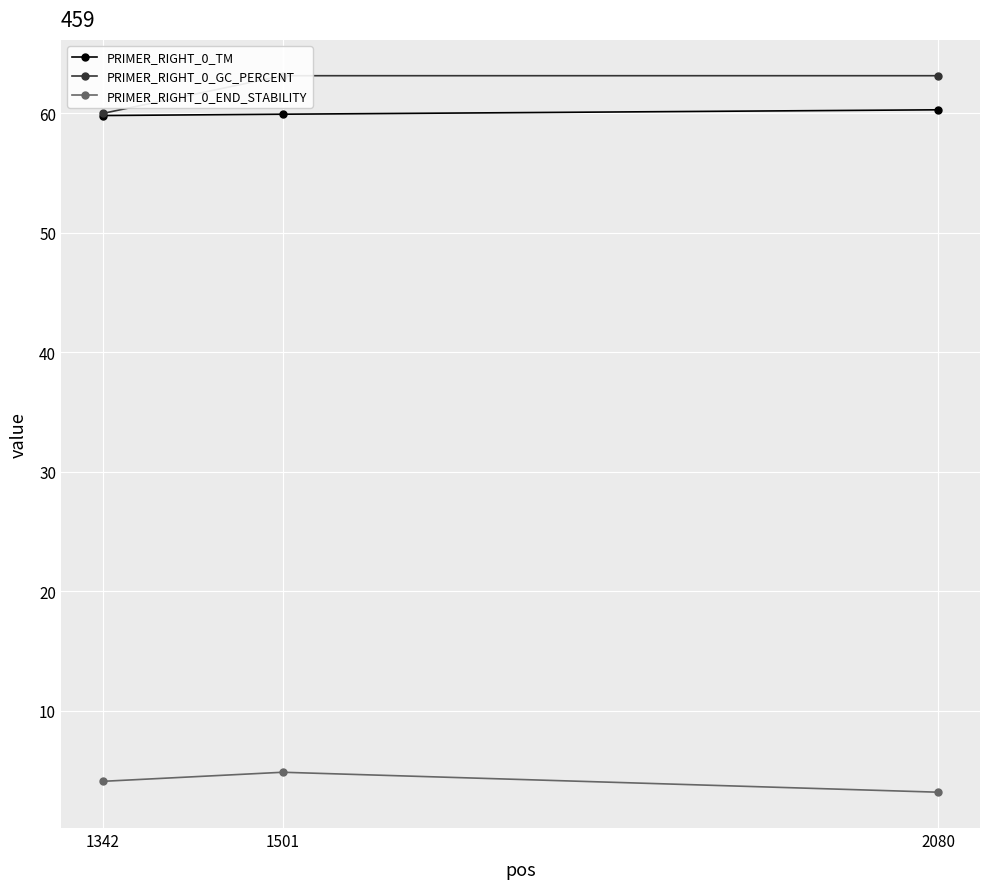

Reading left to right, what are all the values shown in this chart?

PRIMER_RIGHT_0_TM: 1342=59.8	1501=59.9	2080=60.3
PRIMER_RIGHT_0_GC_PERCENT: 1342=60.0	1501=63.2	2080=63.2
PRIMER_RIGHT_0_END_STABILITY: 1342=4.1	1501=4.8	2080=3.2